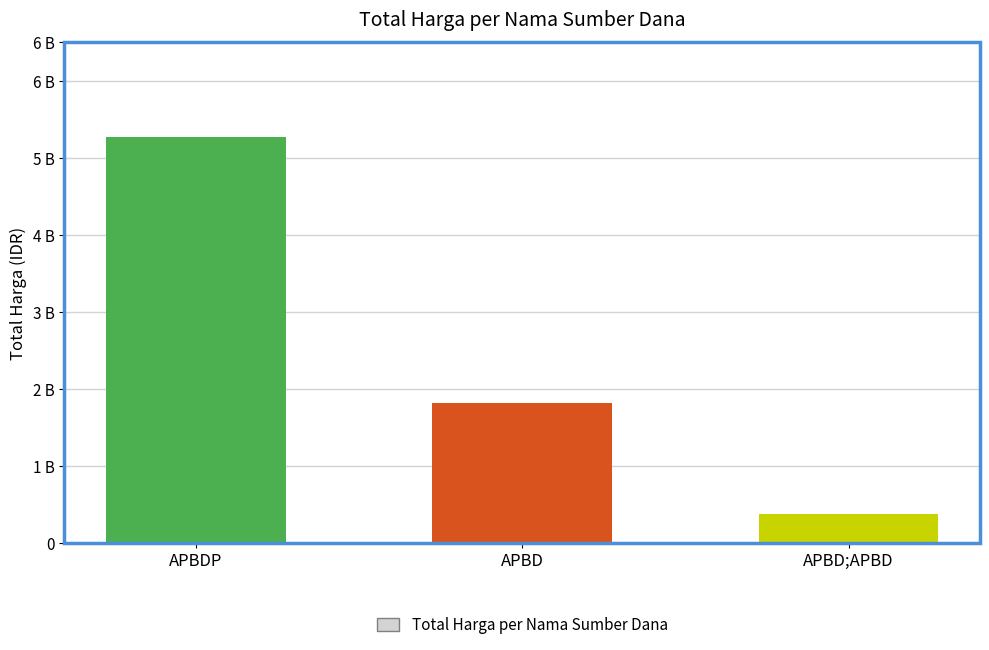

Does the chart contain any negative values?

No